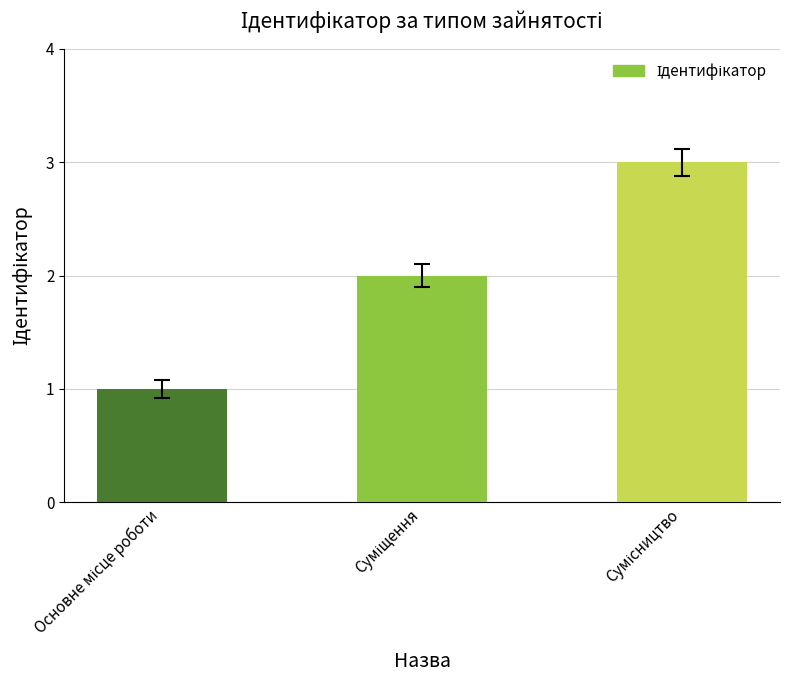

What is the sum of all values?

6